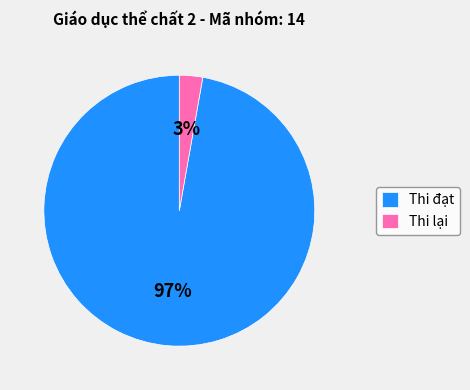

How many slices are in this pie chart?

2